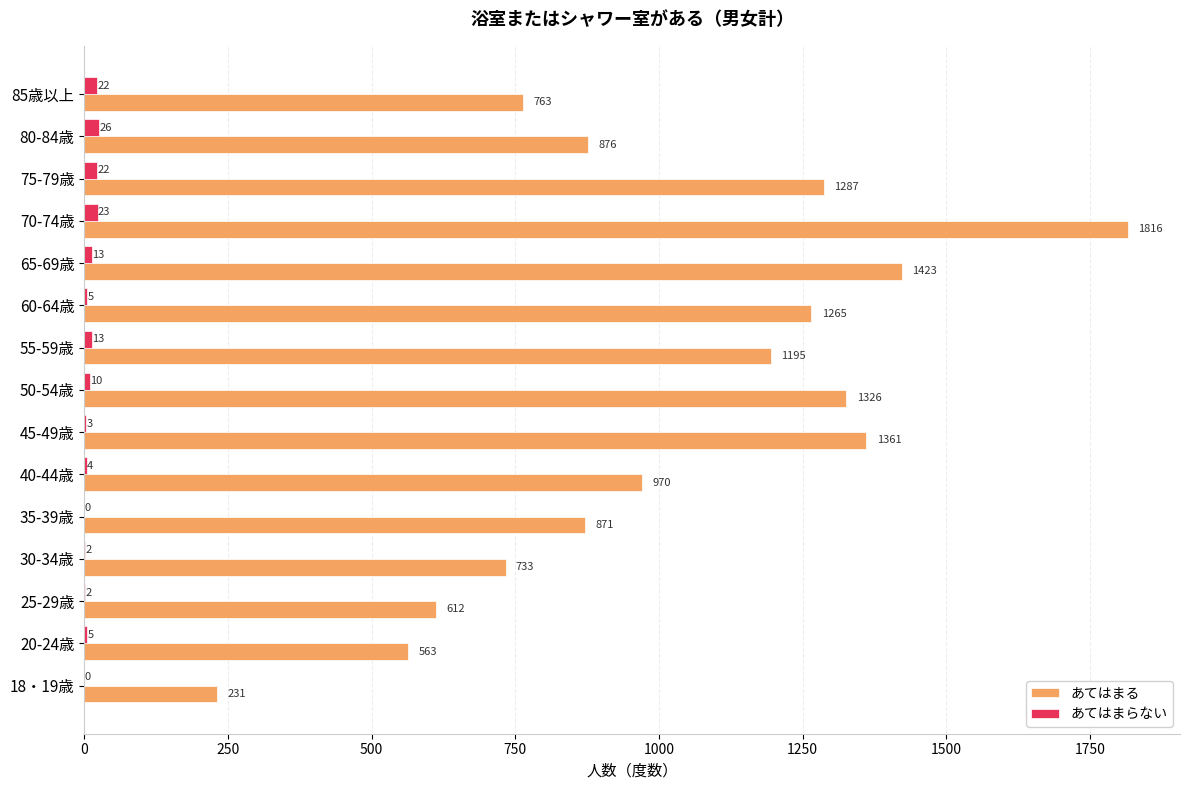

At which label does あてはまる reach its peak?

70-74歳